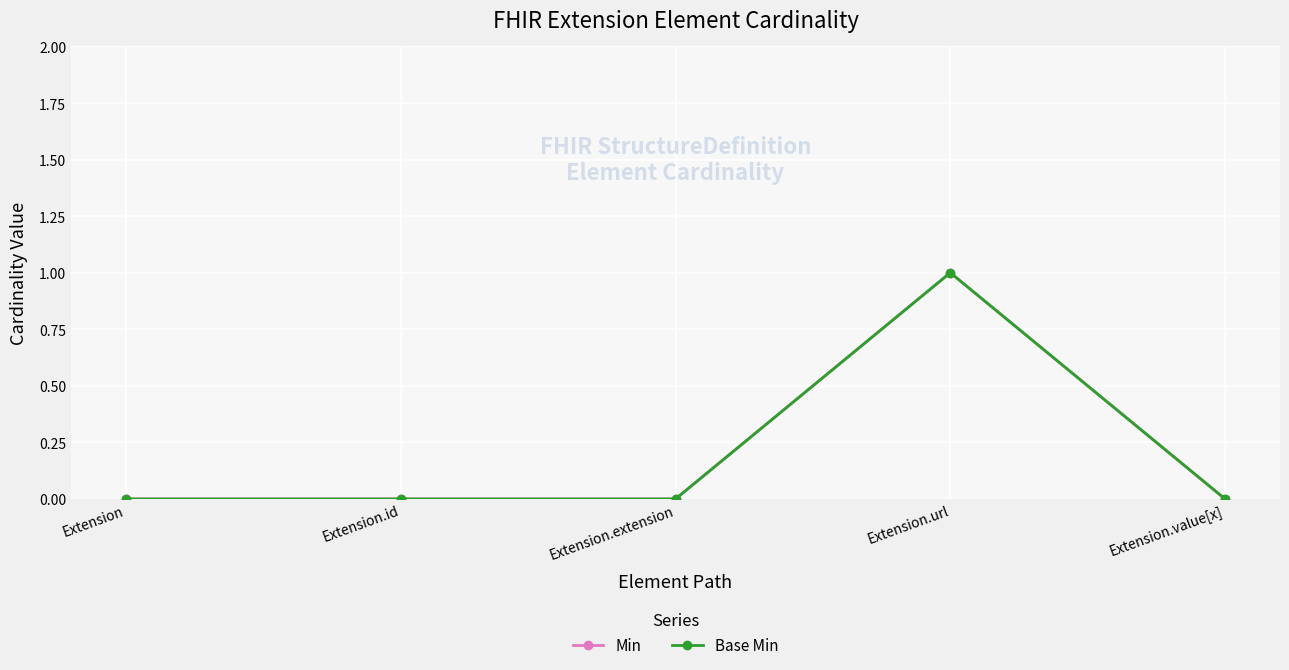

Count the Base Min values in the range 0 to 1.

5